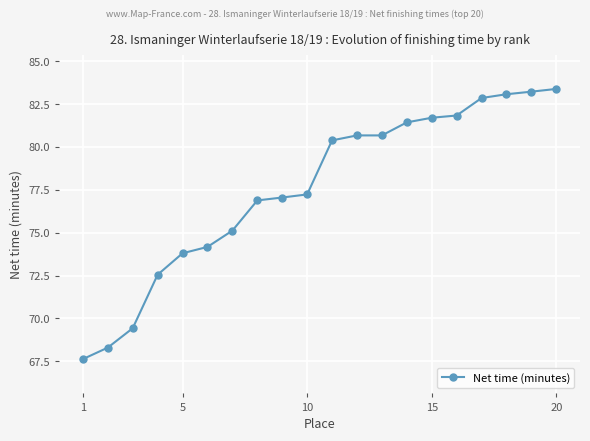

What is the sum of all values?

1551.4